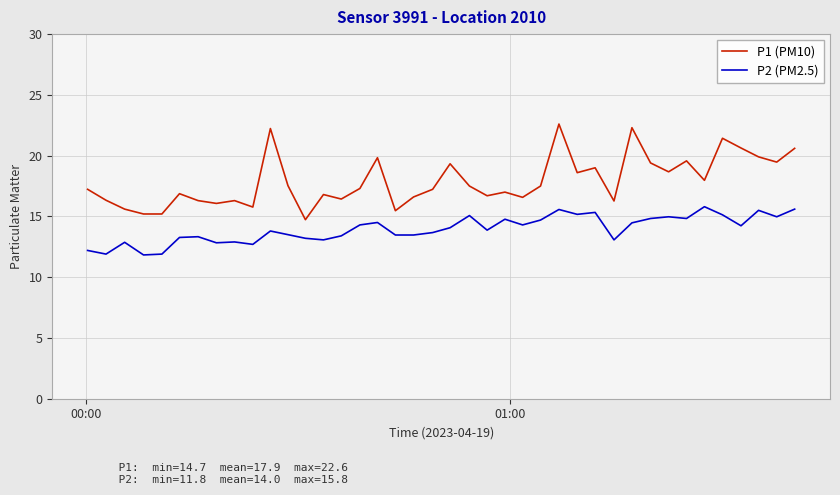

True or false: P1 (PM10) and P2 (PM2.5) intersect in this chart.

False